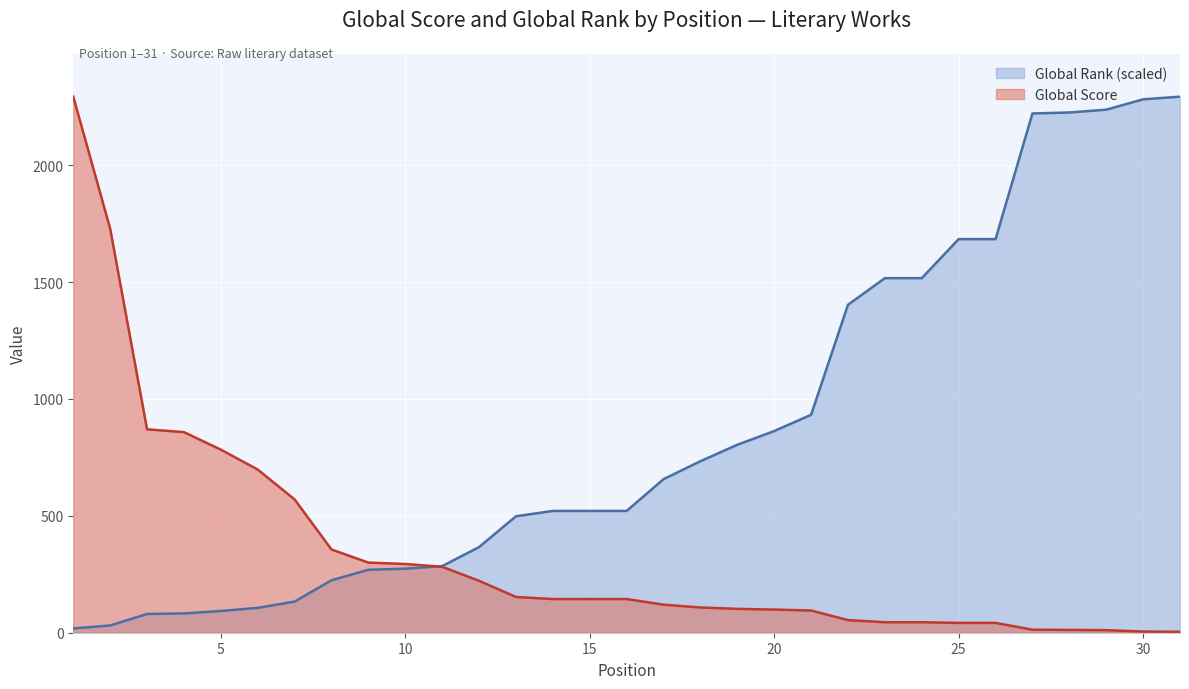

Rank the series by their maximum value, from lowest to highest.

Global Score, Global Rank